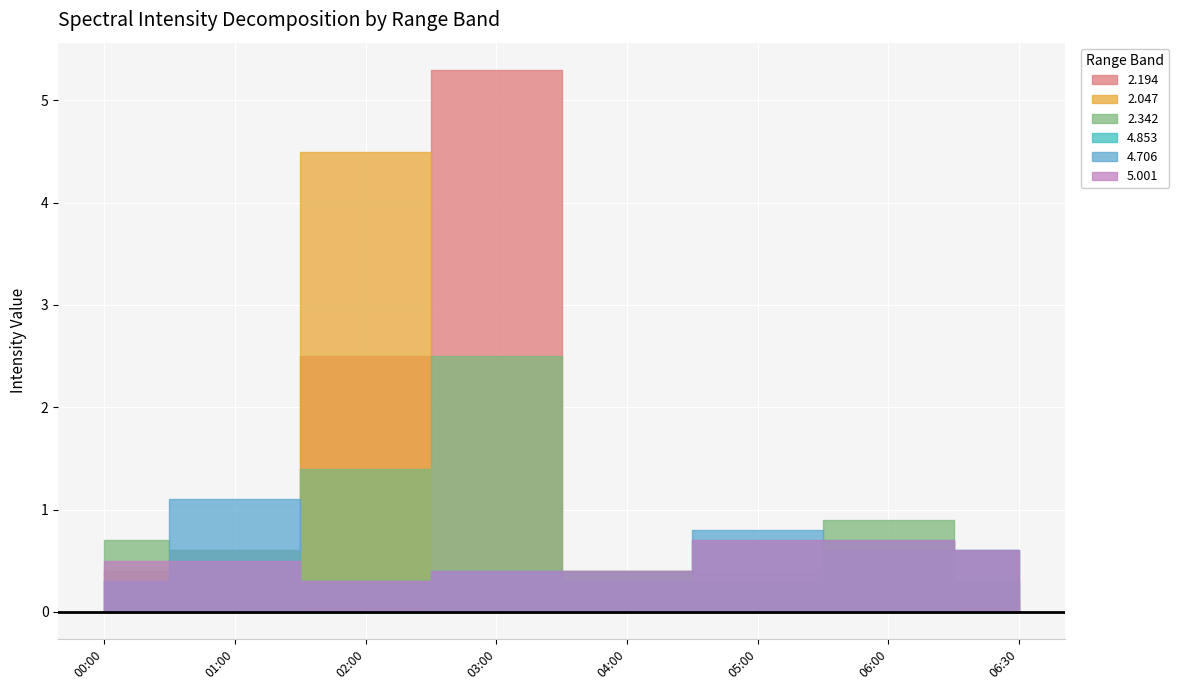

Is it true that 2.194 equals 0.2 at 2002/03/01 06:00?

False